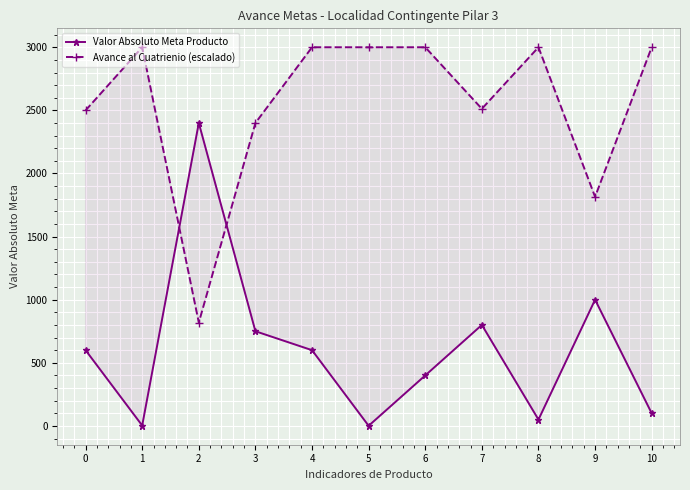

What are all the series names shown in the legend?

Valor Absoluto Meta Producto, Avance al Cuatrienio (escalado)